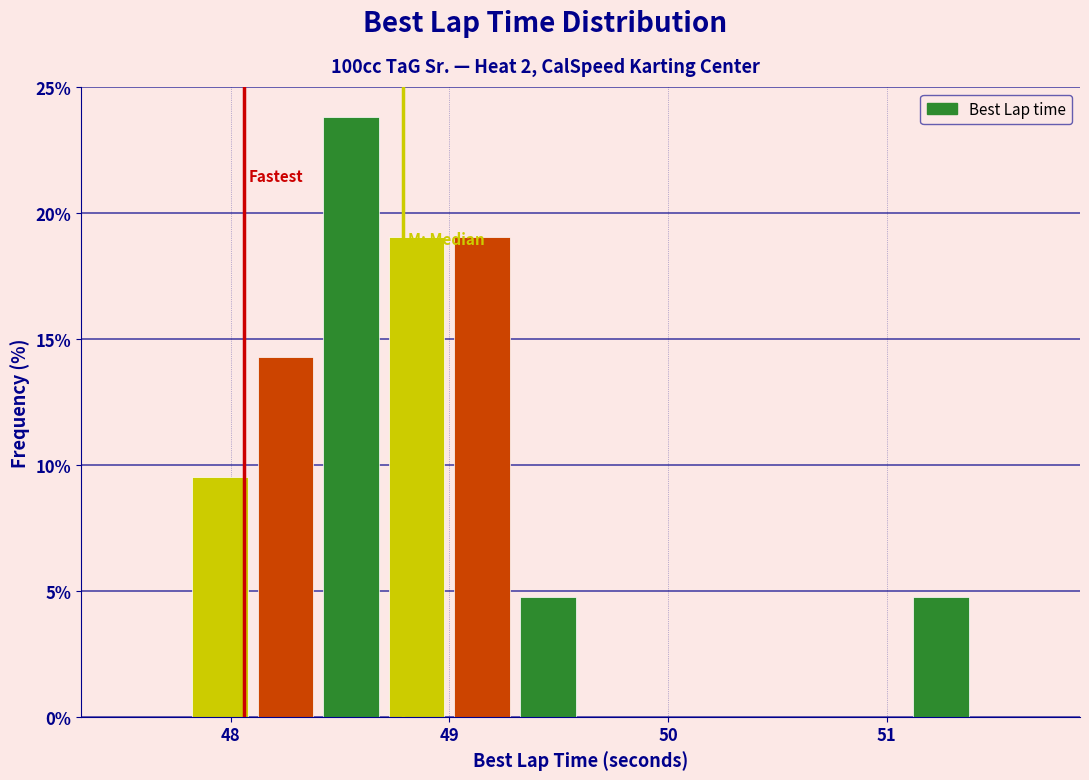

Around what value on the x-axis is the tallest bar? Give the approximate position of its centre, as read against the axis.

48.6